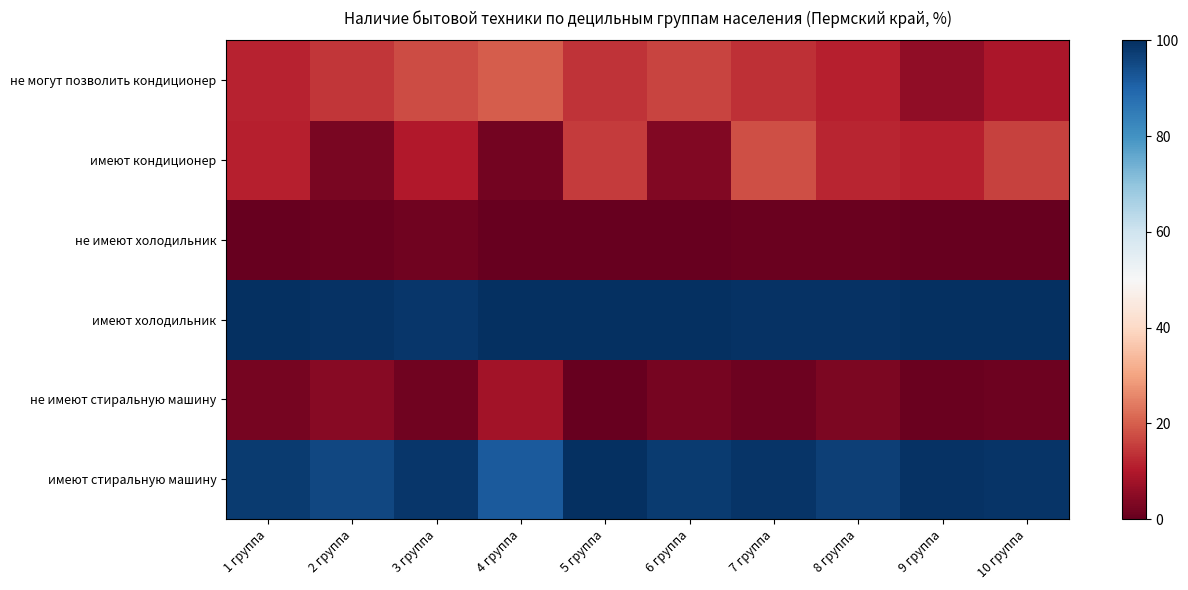

Which series has the largest total across all categories?

имеют холодильник